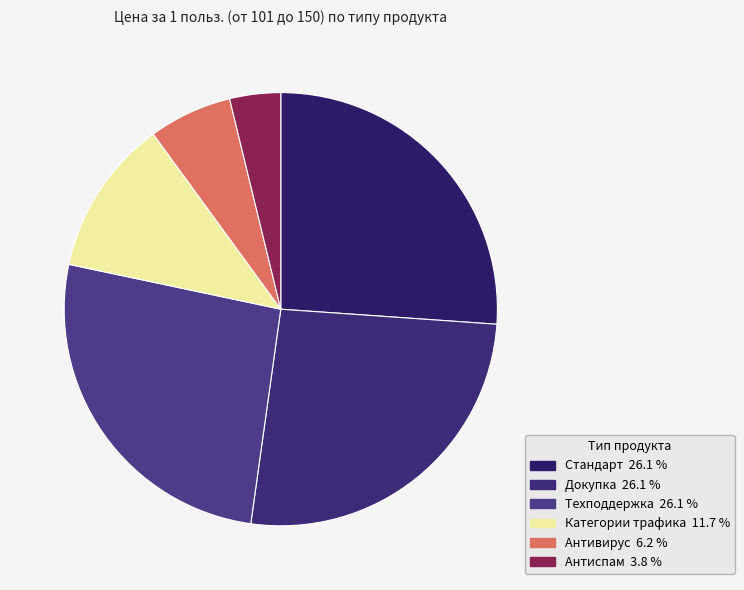

Is there any slice that represents more than half of the pie?

No